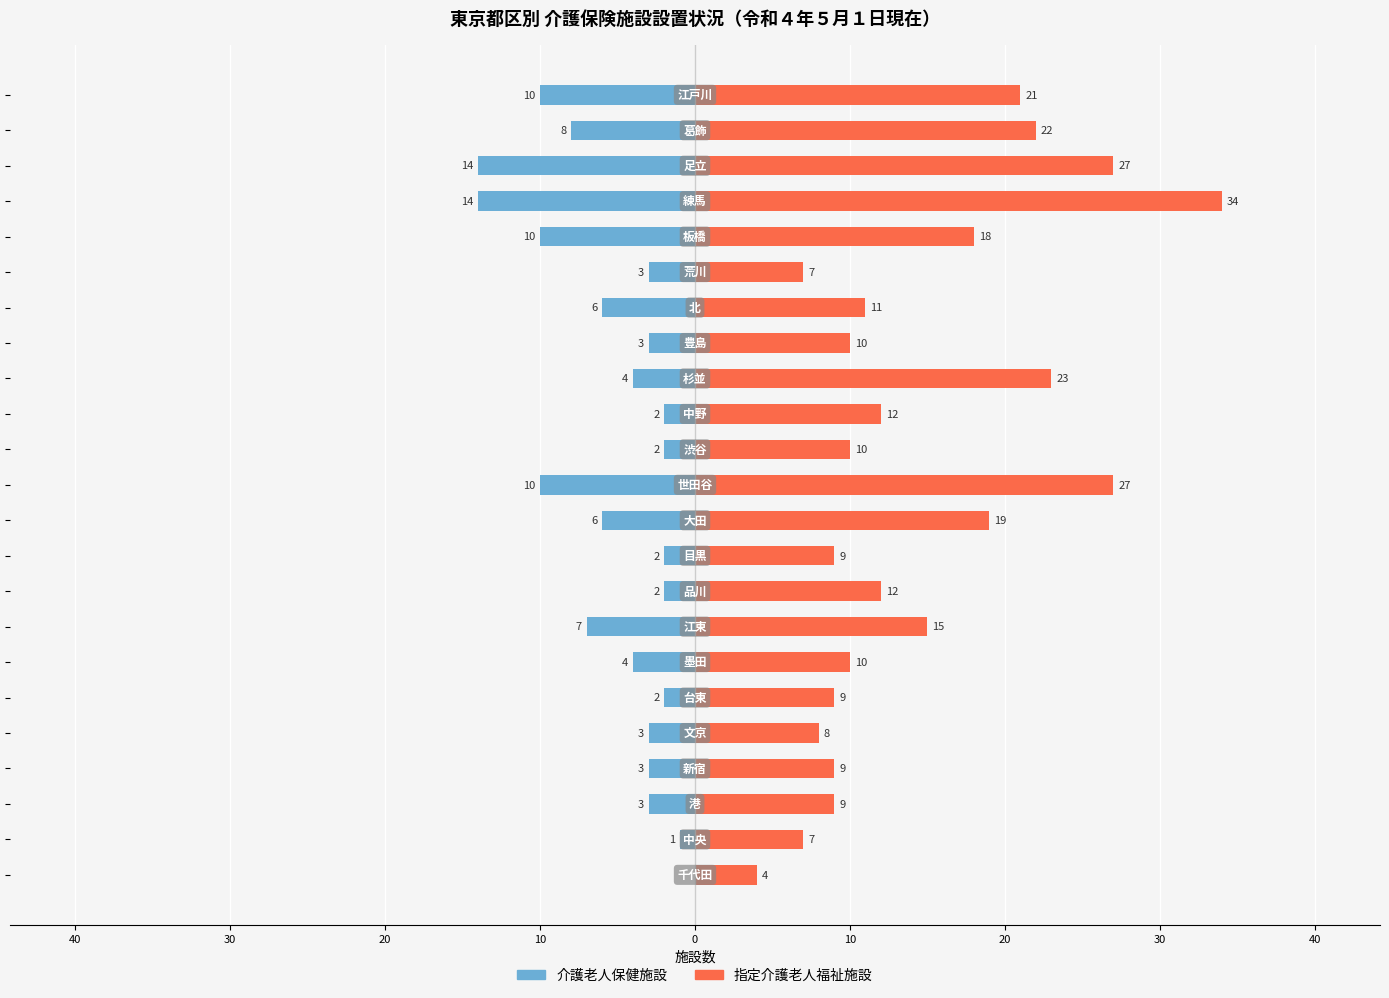

What is the label of the 8th bar from the right?

15